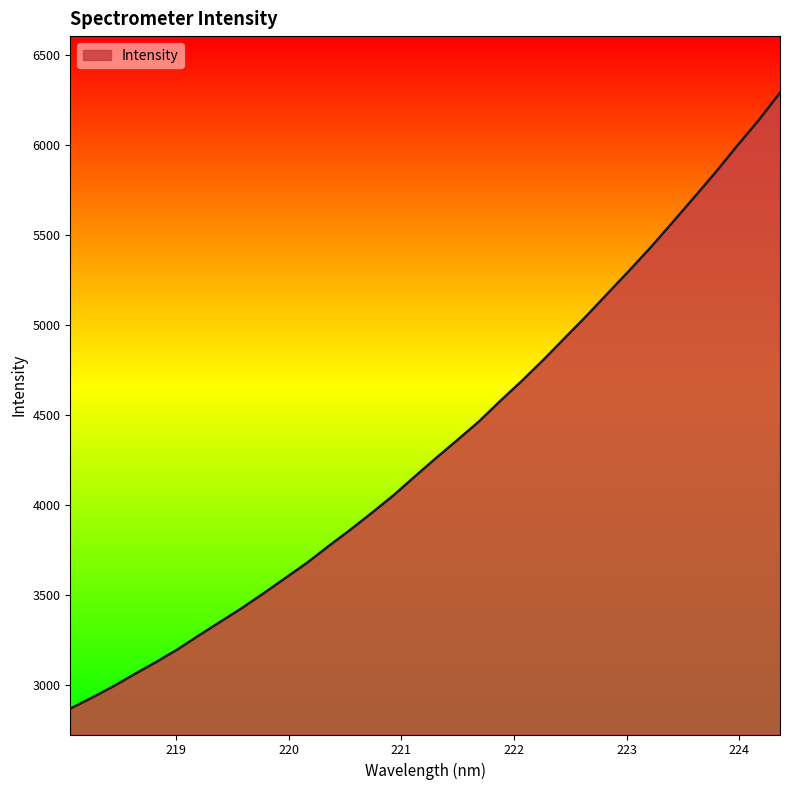

What is the difference between the maximum and minimum values?

3421.9